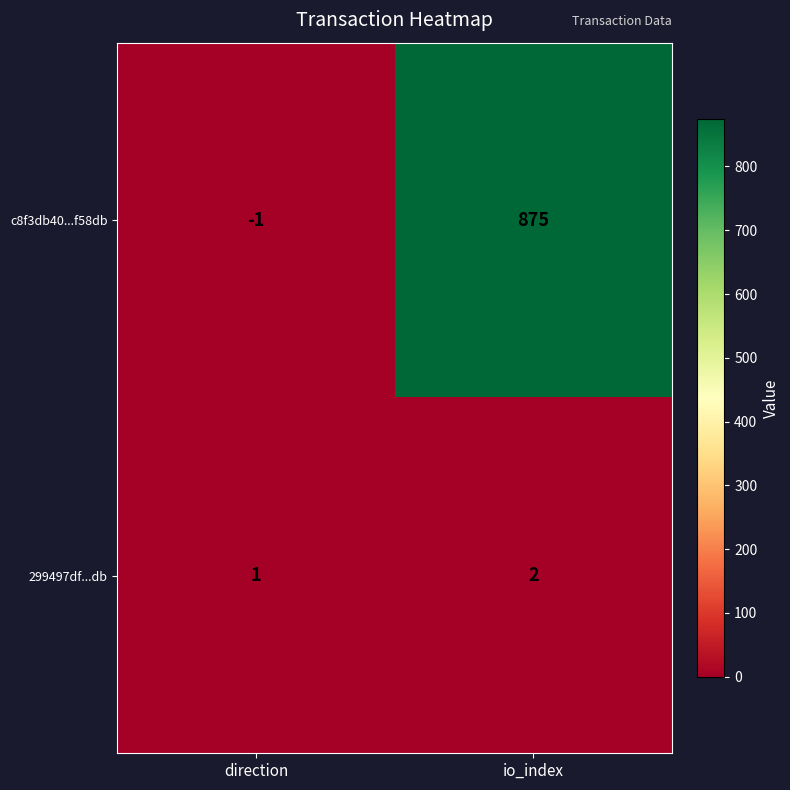

What is the average value of the c8f3db40...f58db series?

437